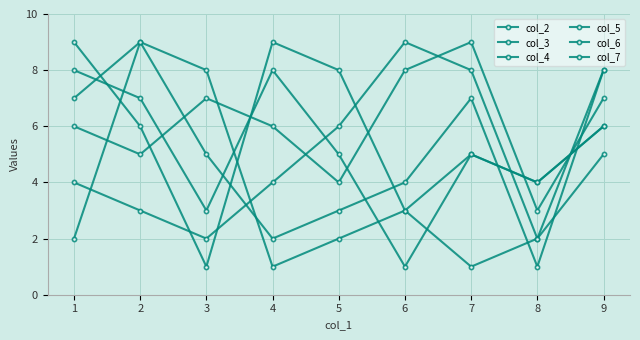

Between which two adjacent categories do col_6 and col_5 first intersect?

1 and 2